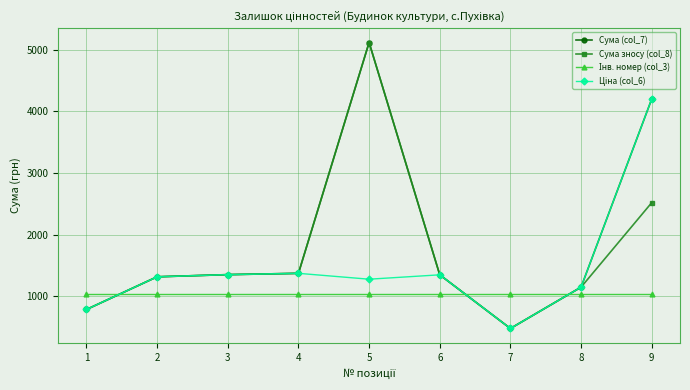

What is the total value across all series at 4?

5162.0